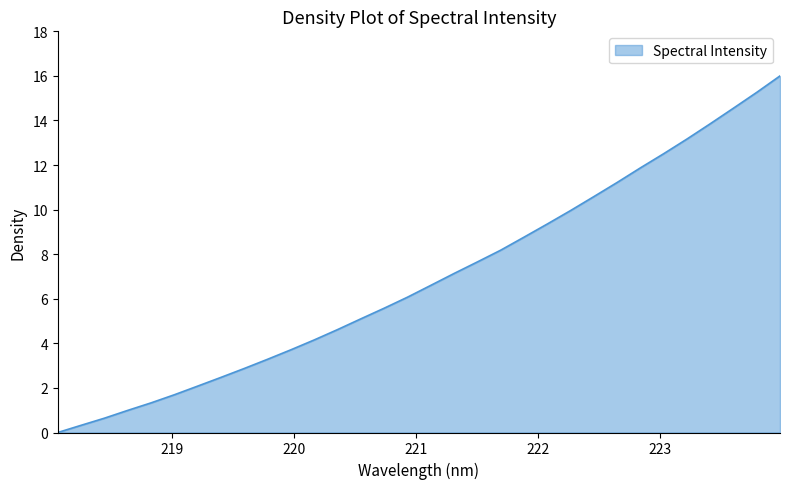

What is the greatest value displayed?

16.0